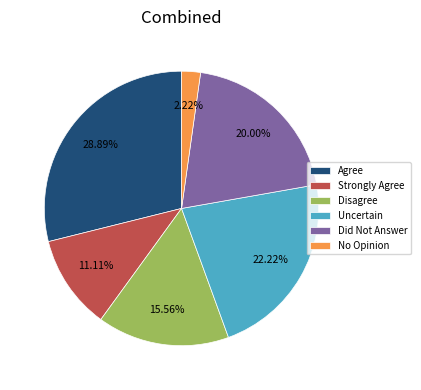

How many segments does this pie chart have?

6